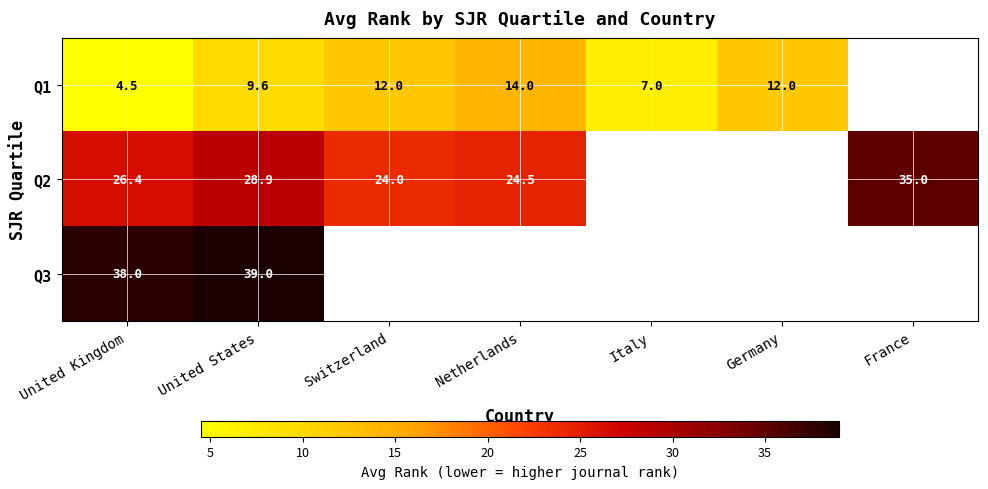

What is the smallest value displayed?

4.5